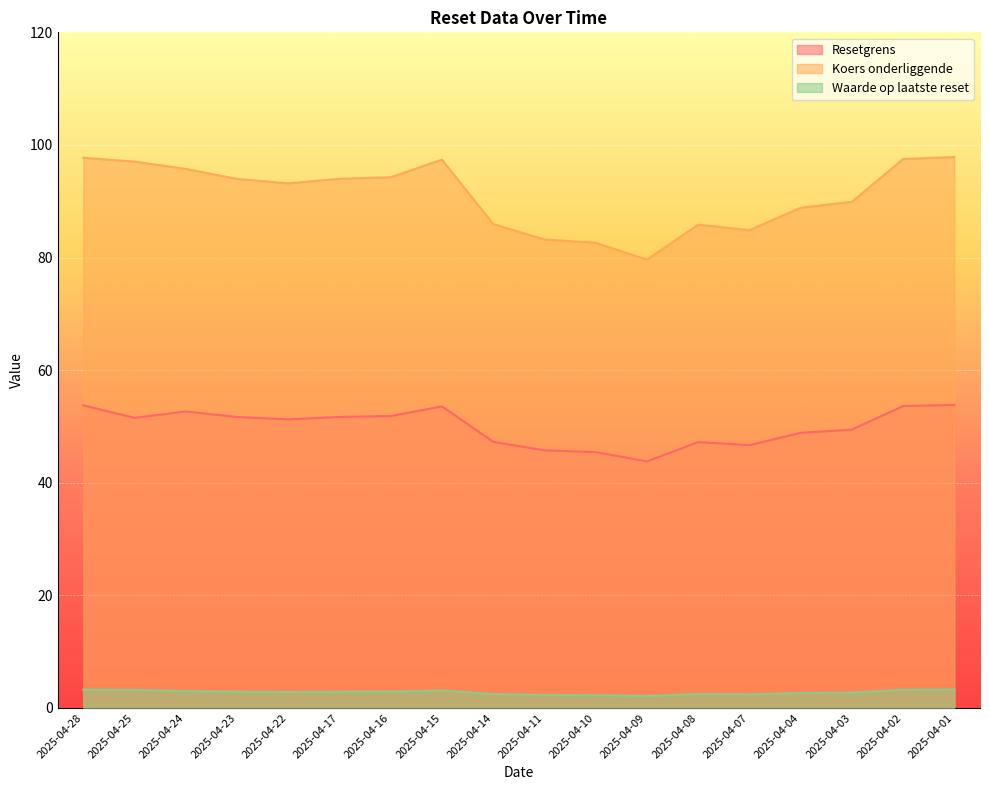

At which category does the chart reach its peak across all series?

2025-04-01